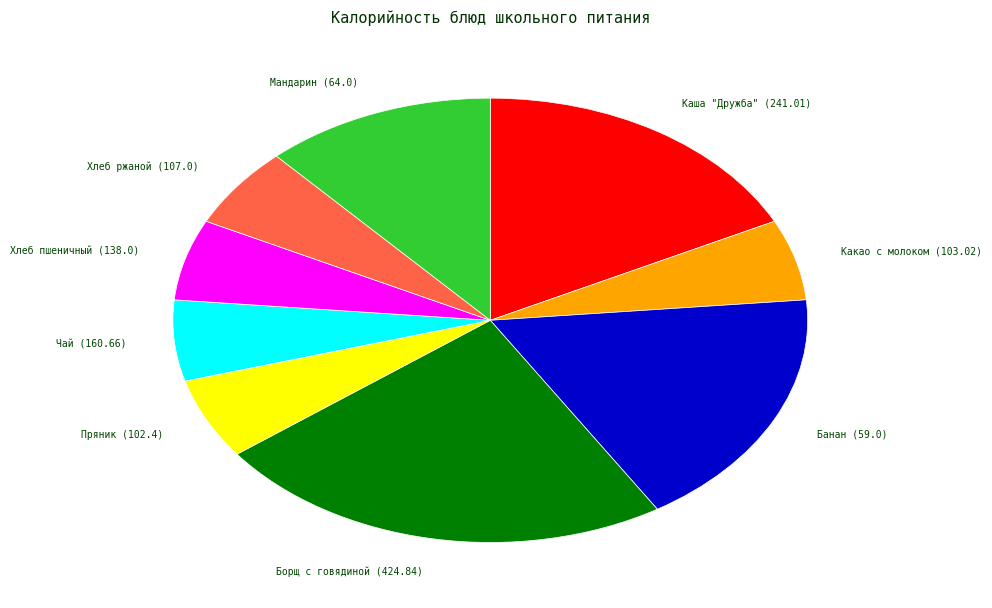

Is there a majority slice in this chart?

No